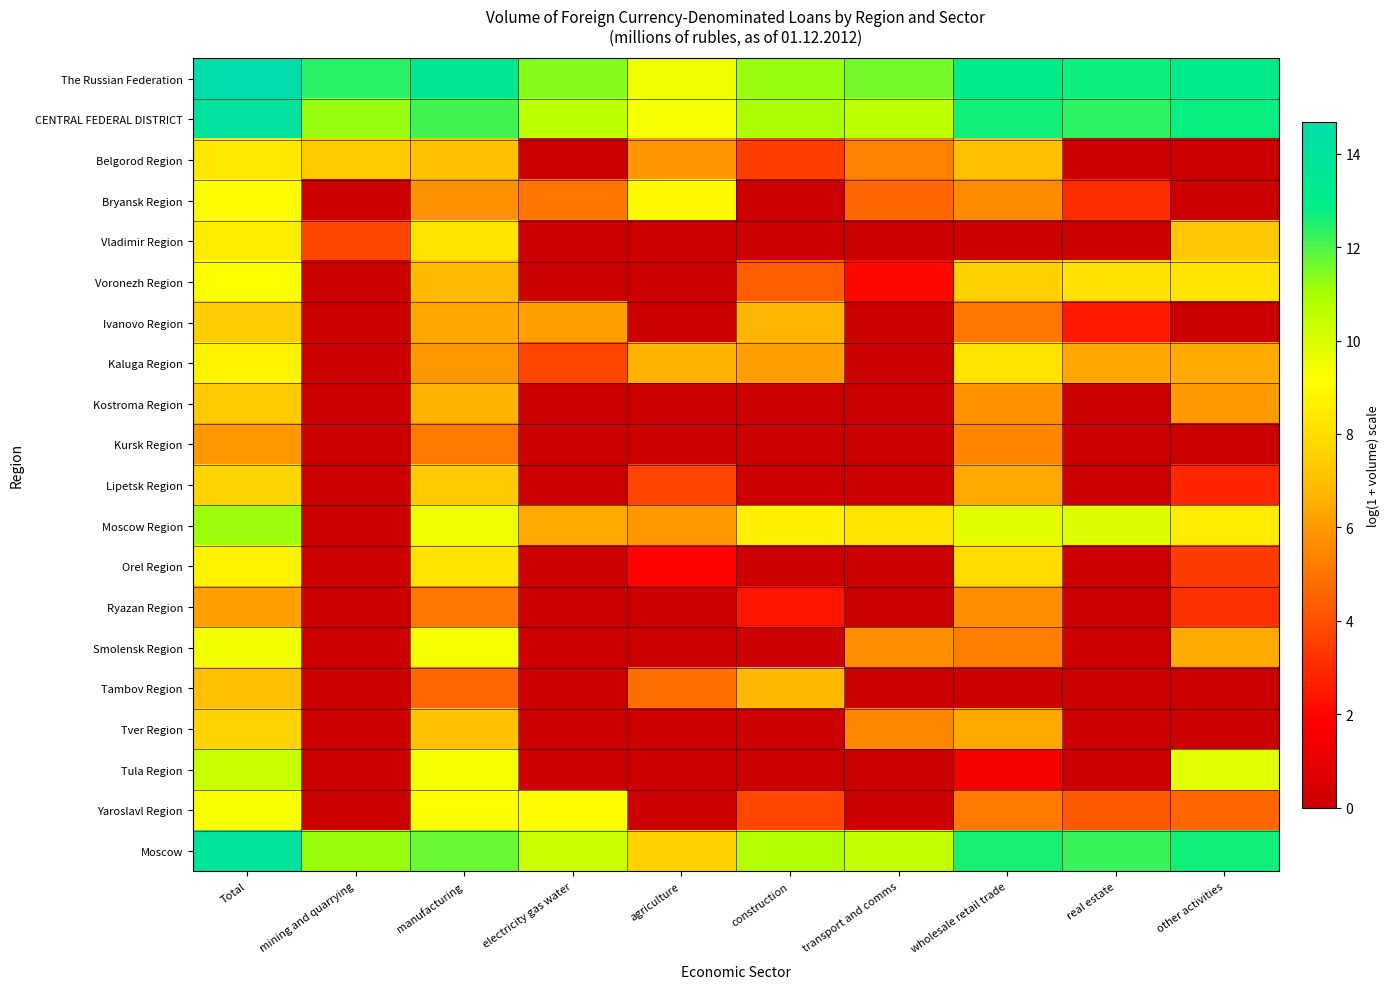

Reading left to right, extract all data points from this chart.

The Russian Federation: Total=14.7	mining and quarrying=12.4	manufacturing=13.5	electricity gas water=11.4	agriculture=9.5	construction=11.2	transport and comms=11.6	wholesale retail trade=13.0	real estate=12.7	other activities=12.9
CENTRAL FEDERAL DISTRICT: Total=14.1	mining and quarrying=11.2	manufacturing=12.1	electricity gas water=10.6	agriculture=9.3	construction=11.0	transport and comms=10.6	wholesale retail trade=12.7	real estate=12.3	other activities=12.7
Belgorod Region: Total=8.4	mining and quarrying=7.3	manufacturing=7.0	electricity gas water=0.0	agriculture=5.9	construction=3.6	transport and comms=5.4	wholesale retail trade=7.1	real estate=0.0	other activities=0.0
Bryansk Region: Total=9.0	mining and quarrying=0.0	manufacturing=5.7	electricity gas water=5.0	agriculture=9.0	construction=0.0	transport and comms=4.6	wholesale retail trade=5.6	real estate=3.0	other activities=0.0
Vladimir Region: Total=8.5	mining and quarrying=3.7	manufacturing=8.2	electricity gas water=0.0	agriculture=0.0	construction=0.0	transport and comms=0.0	wholesale retail trade=0.0	real estate=0.0	other activities=7.2
Voronezh Region: Total=9.2	mining and quarrying=0.0	manufacturing=6.9	electricity gas water=0.0	agriculture=0.0	construction=4.4	transport and comms=2.1	wholesale retail trade=7.5	real estate=8.1	other activities=8.2
Ivanovo Region: Total=7.4	mining and quarrying=0.0	manufacturing=6.4	electricity gas water=6.2	agriculture=0.0	construction=6.7	transport and comms=0.0	wholesale retail trade=5.0	real estate=2.5	other activities=0.0
Kaluga Region: Total=8.8	mining and quarrying=0.0	manufacturing=5.9	electricity gas water=3.7	agriculture=6.7	construction=6.1	transport and comms=0.0	wholesale retail trade=8.2	real estate=6.4	other activities=6.4
Kostroma Region: Total=7.3	mining and quarrying=0.0	manufacturing=6.7	electricity gas water=0.0	agriculture=0.0	construction=0.0	transport and comms=0.0	wholesale retail trade=5.7	real estate=0.0	other activities=6.0
Kursk Region: Total=6.0	mining and quarrying=0.0	manufacturing=5.1	electricity gas water=0.0	agriculture=0.0	construction=0.0	transport and comms=0.0	wholesale retail trade=5.4	real estate=0.0	other activities=0.0
Lipetsk Region: Total=7.7	mining and quarrying=0.0	manufacturing=7.3	electricity gas water=0.0	agriculture=3.7	construction=0.0	transport and comms=0.0	wholesale retail trade=6.4	real estate=0.0	other activities=2.9
Moscow Region: Total=11.1	mining and quarrying=0.0	manufacturing=9.5	electricity gas water=6.4	agriculture=5.9	construction=8.7	transport and comms=8.2	wholesale retail trade=9.8	real estate=9.9	other activities=8.6
Orel Region: Total=8.8	mining and quarrying=0.0	manufacturing=8.2	electricity gas water=0.0	agriculture=1.9	construction=0.0	transport and comms=0.0	wholesale retail trade=7.9	real estate=0.0	other activities=3.5
Ryazan Region: Total=6.2	mining and quarrying=0.0	manufacturing=5.0	electricity gas water=0.0	agriculture=0.0	construction=2.4	transport and comms=0.0	wholesale retail trade=5.7	real estate=0.0	other activities=3.2
Smolensk Region: Total=9.5	mining and quarrying=0.0	manufacturing=9.4	electricity gas water=0.0	agriculture=0.0	construction=0.0	transport and comms=5.7	wholesale retail trade=5.2	real estate=0.0	other activities=6.4
Tambov Region: Total=7.1	mining and quarrying=0.0	manufacturing=4.7	electricity gas water=0.0	agriculture=4.8	construction=6.8	transport and comms=0.0	wholesale retail trade=0.0	real estate=0.0	other activities=0.0
Tver Region: Total=7.7	mining and quarrying=0.0	manufacturing=7.1	electricity gas water=0.0	agriculture=0.0	construction=0.0	transport and comms=5.5	wholesale retail trade=6.4	real estate=0.0	other activities=0.0
Tula Region: Total=10.3	mining and quarrying=0.0	manufacturing=9.4	electricity gas water=0.0	agriculture=0.0	construction=0.0	transport and comms=0.0	wholesale retail trade=1.4	real estate=0.0	other activities=9.8
Yaroslavl Region: Total=9.3	mining and quarrying=0.0	manufacturing=9.2	electricity gas water=9.0	agriculture=0.0	construction=3.7	transport and comms=0.0	wholesale retail trade=5.1	real estate=4.2	other activities=4.6
Moscow: Total=13.9	mining and quarrying=11.2	manufacturing=11.7	electricity gas water=10.3	agriculture=7.6	construction=10.8	transport and comms=10.5	wholesale retail trade=12.6	real estate=12.2	other activities=12.6